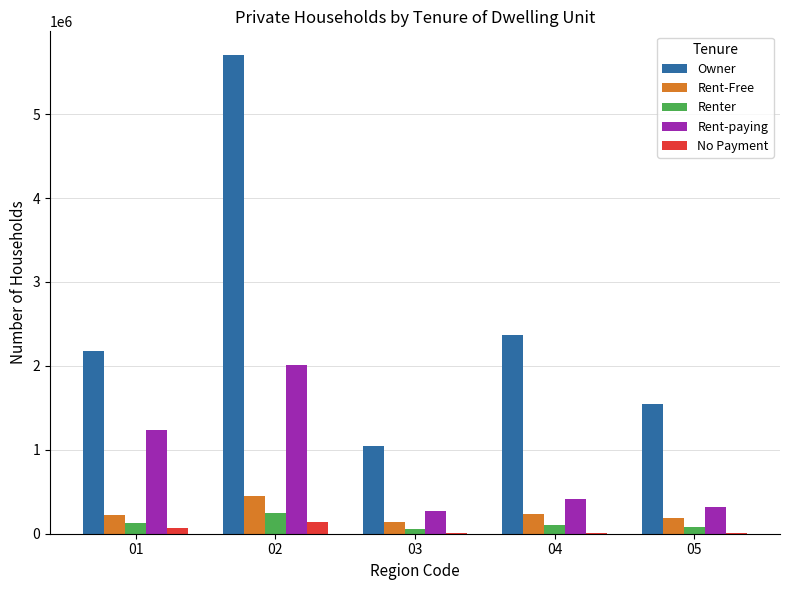

Which series has the largest range (max minus min)?

Owner